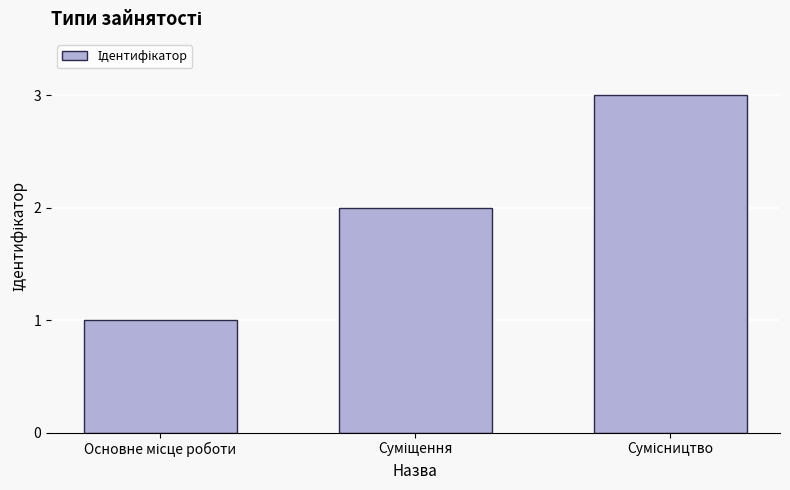

What is the sum of all values?

6